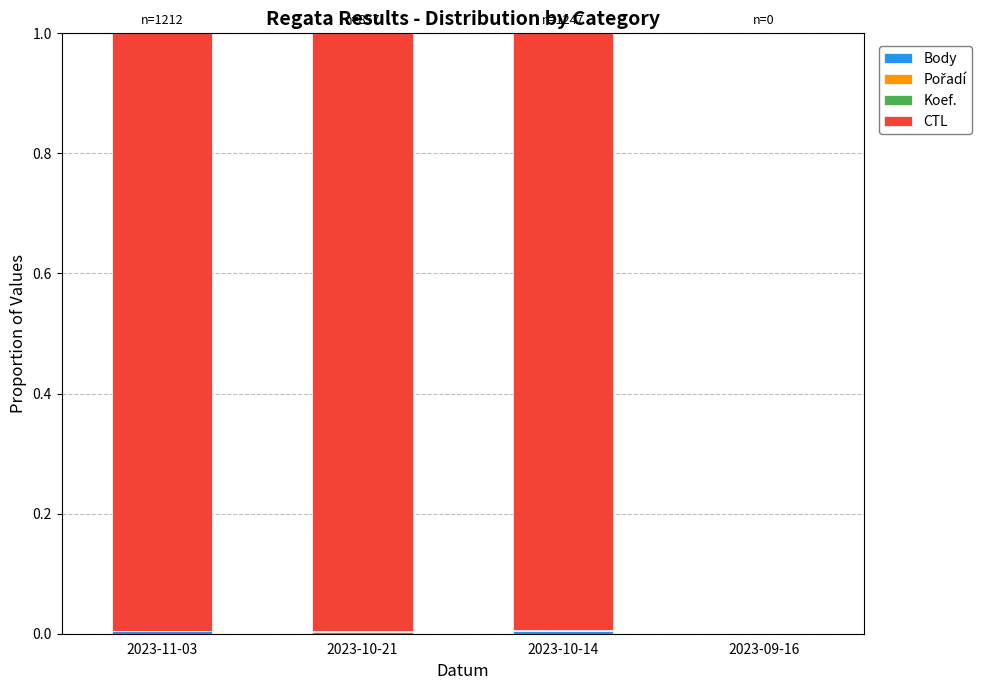

Does the chart contain stacked bars?

Yes